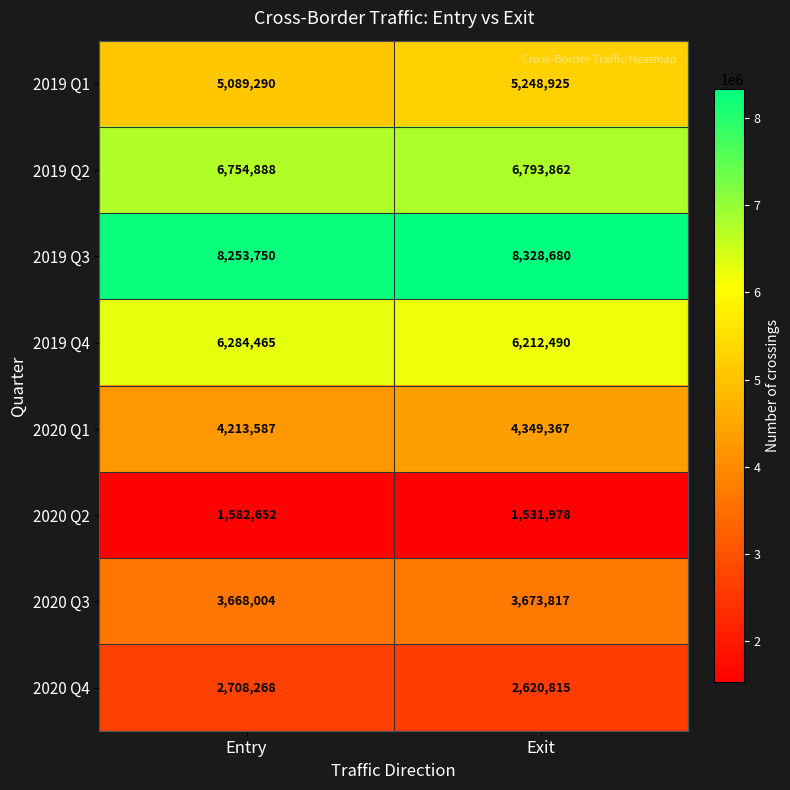

Which label corresponds to the largest value in the chart?

Exit